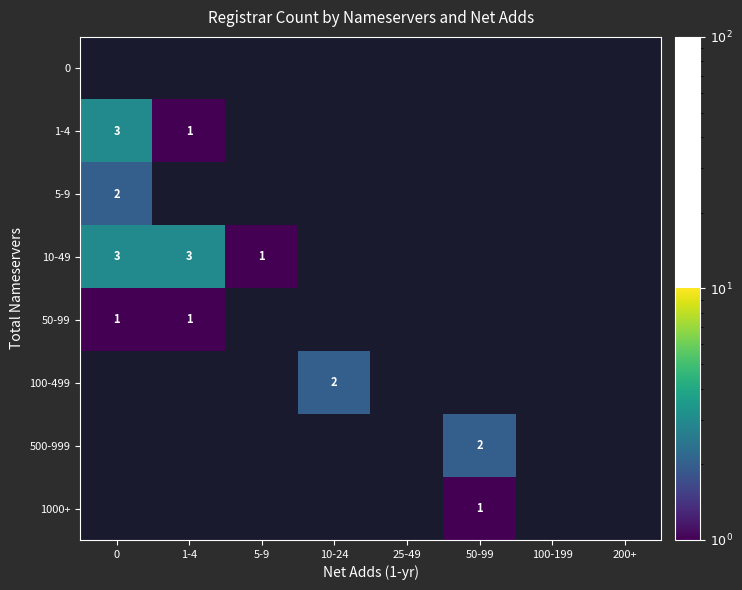

List the labels in order of 1000+ value, smallest first.

0, 1-4, 5-9, 10-24, 25-49, 50-99, 100-199, 200+